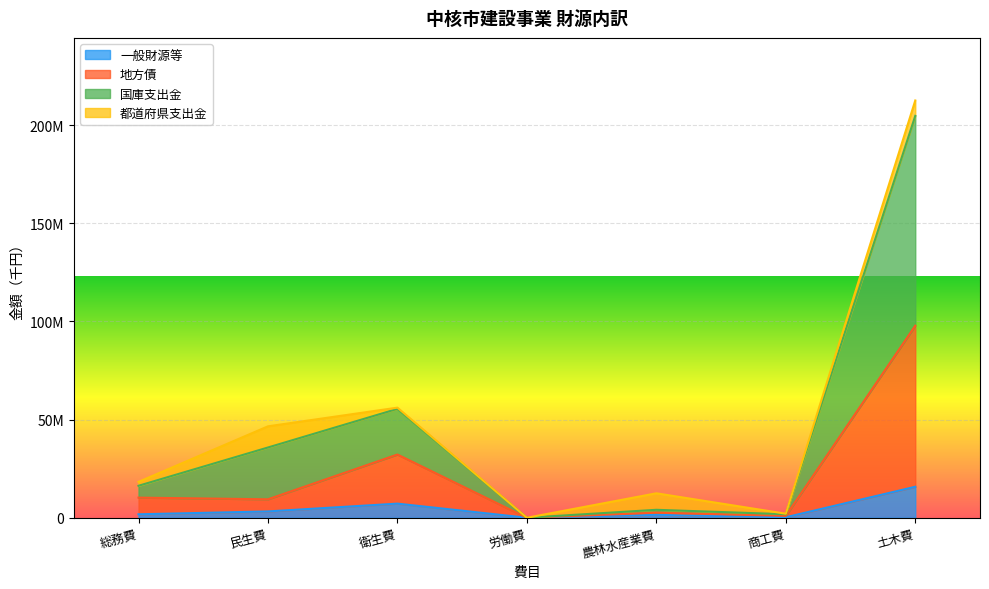

At which category does 一般財源等 reach its first local peak?

衛生費